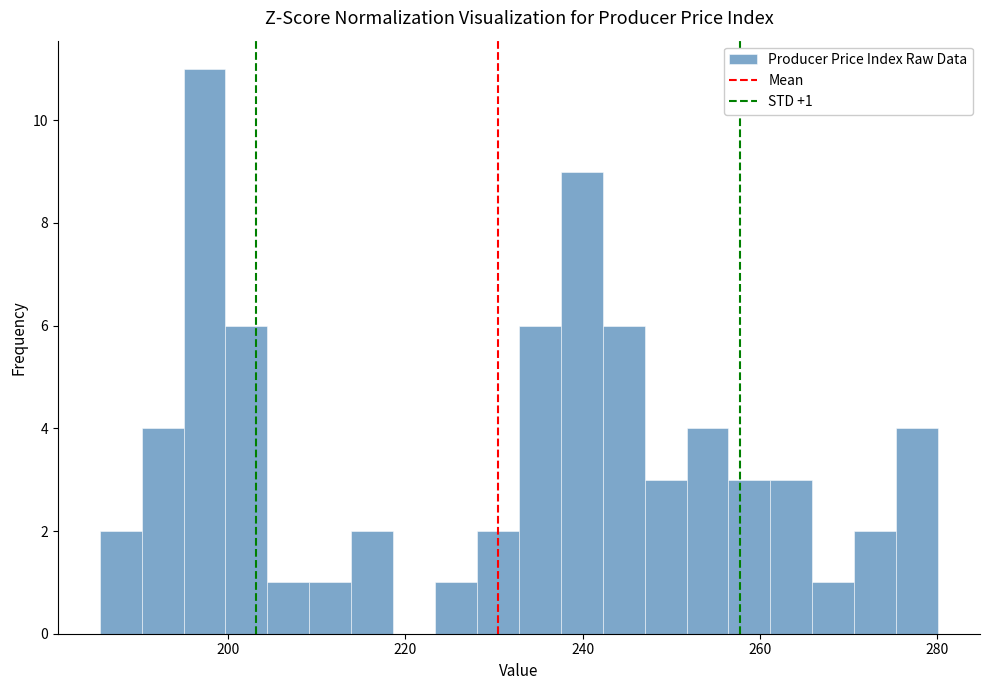

Read against the x-axis, roughly where is the centre of the tallest bar?

198